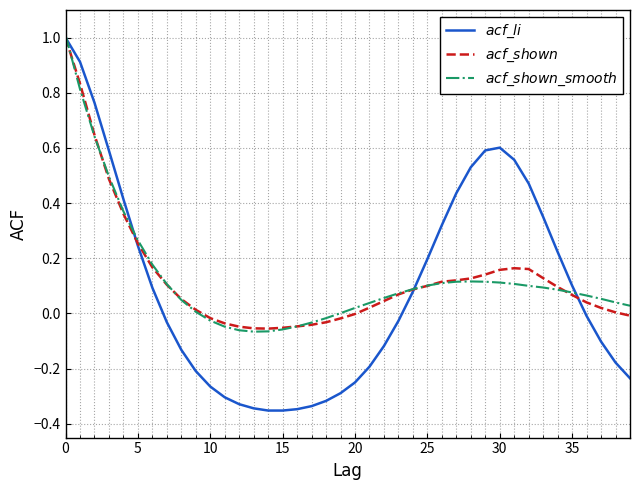

In $acf\_shown\_smooth$, how many points are lower than both neighbors (excluding endpoints)?

1